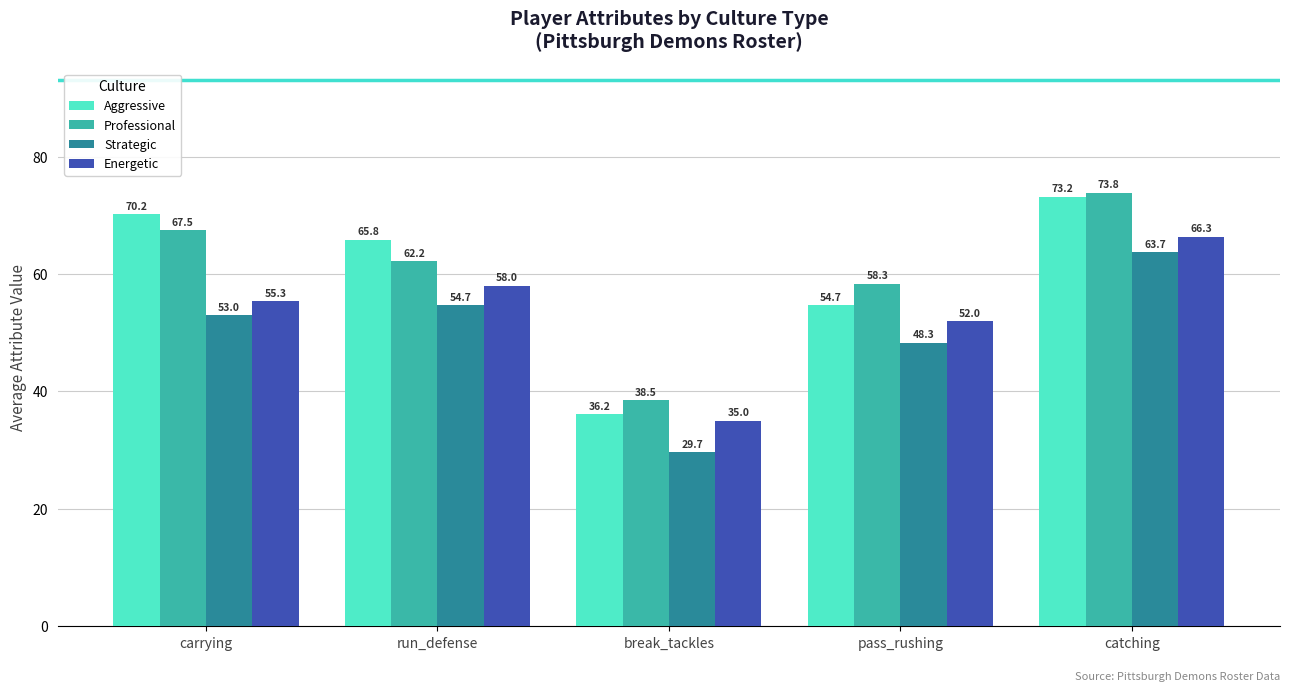

Is it true that Strategic equals 21.9 at catching?

False